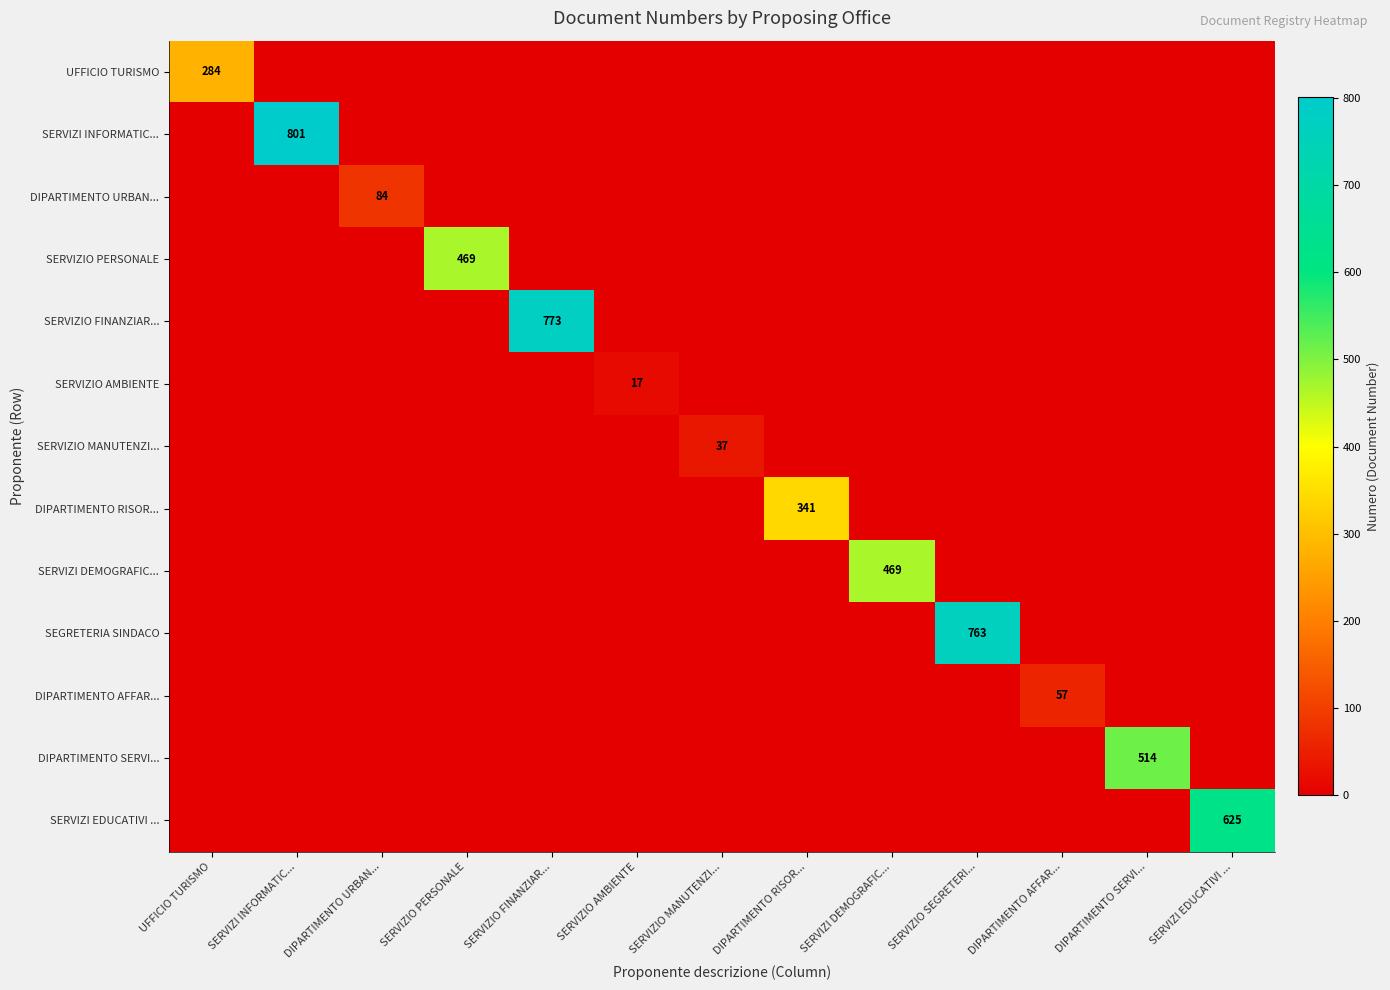

The value of DIPARTIMENTO AFFAR... at DIPARTIMENTO AFFAR... is 17. True or false?

False